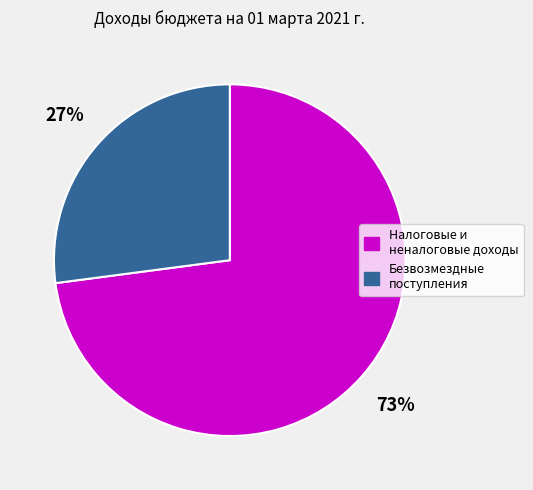

The Безвозмездные поступления slice represents 20% of the pie. True or false?

False